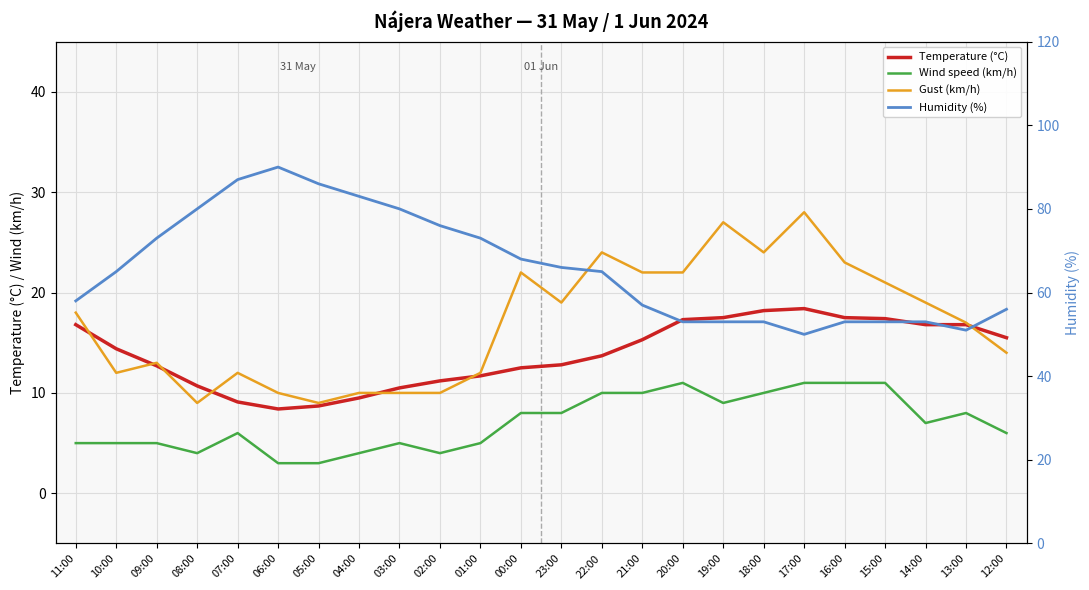

At which label is Humidity (%) closest to 70?

00:00